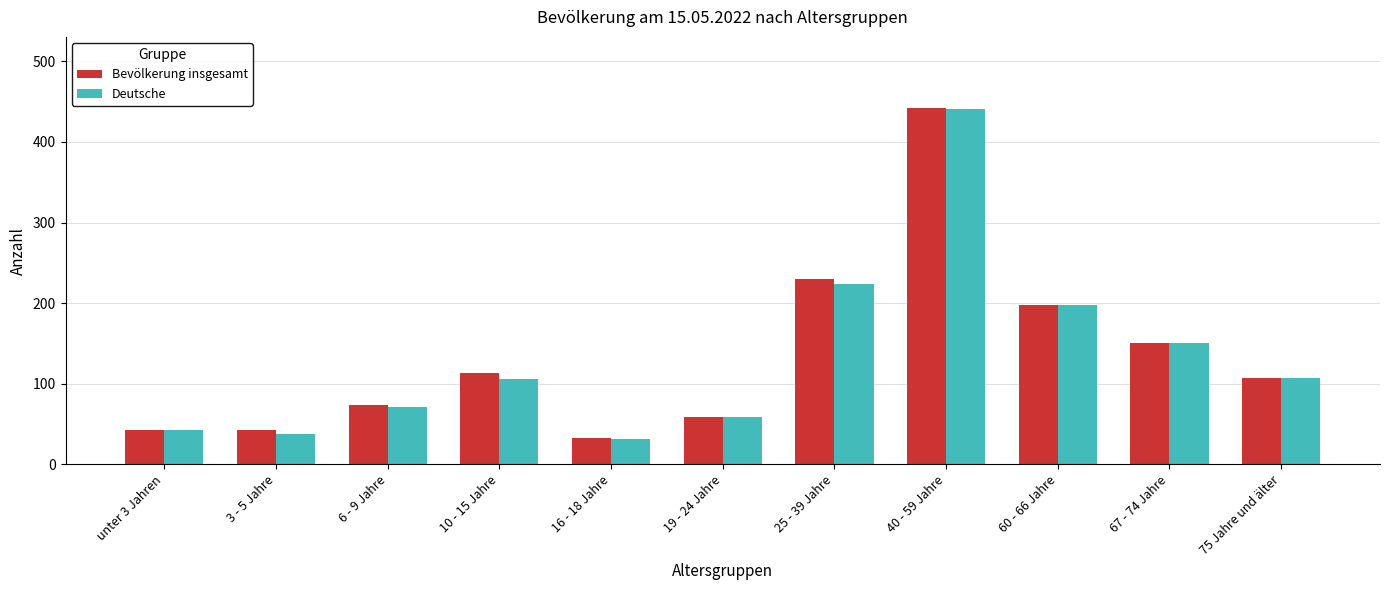

Read the Deutsche value at 10 - 15 Jahre.

106